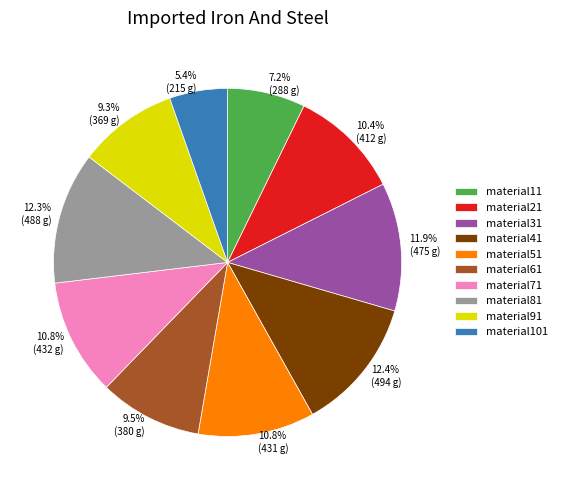

Which has a higher value, material21 or material81?

material81